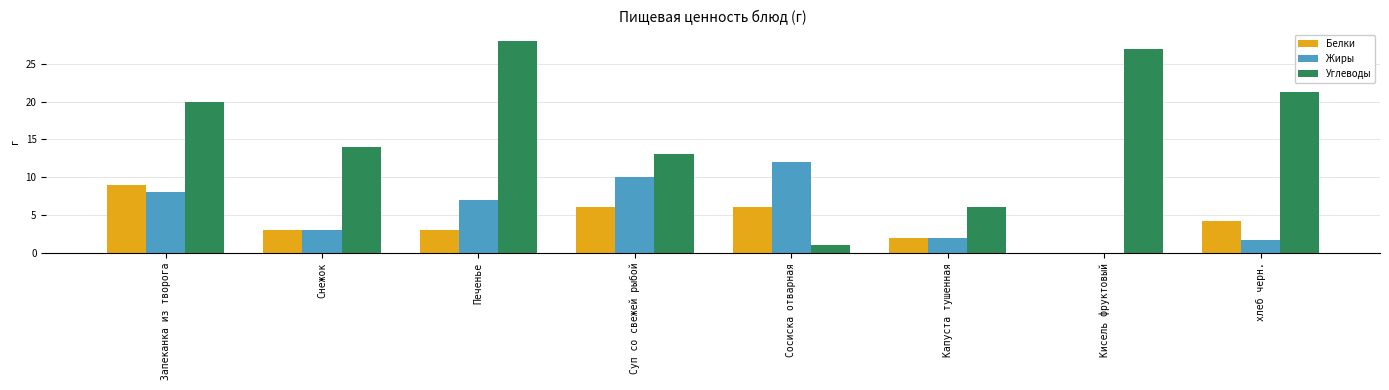

What is the spread (max minus min) of values at Кисель фруктовый?

27.0